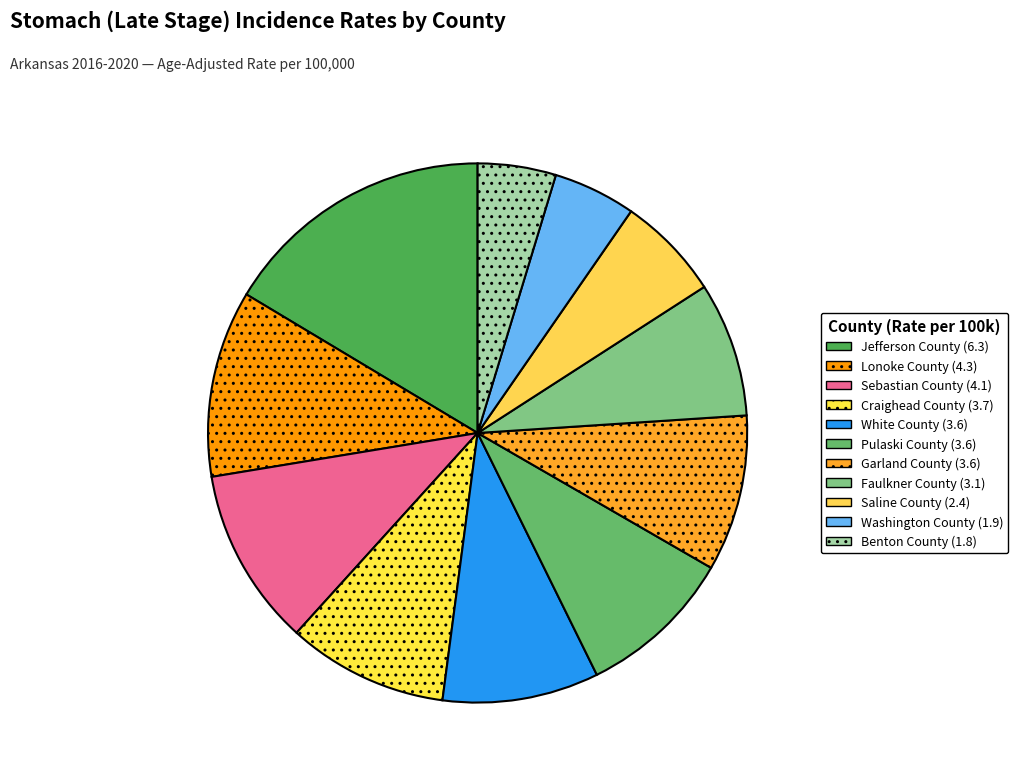

Is Washington County the majority of the pie?

No